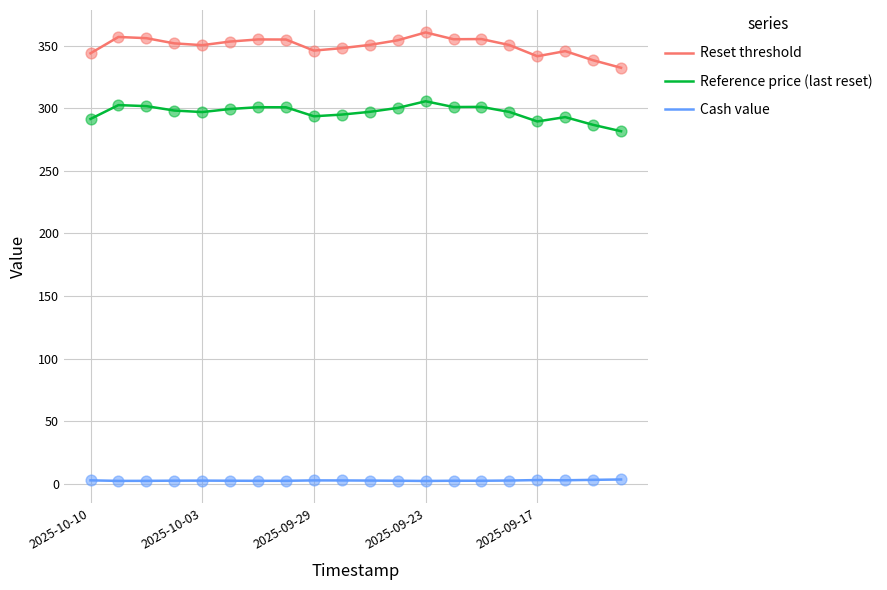

List the series in order of their peak value, highest first.

Reset threshold, Reference price (last reset), Cash value